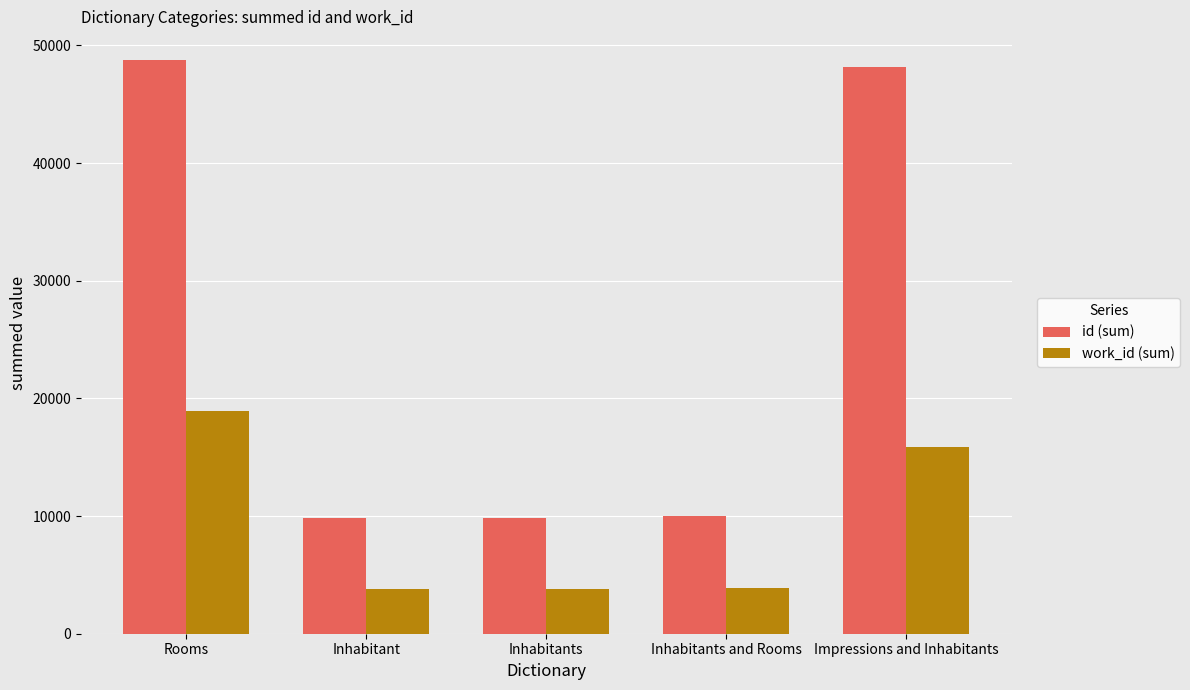

The work_id (sum) series shows 2196 at Inhabitants and Rooms. True or false?

False